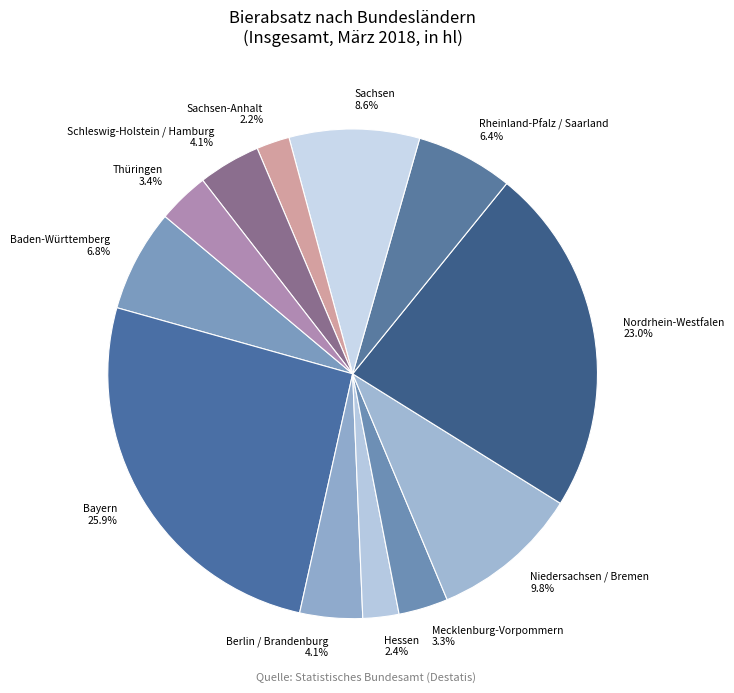

To the nearest percent, what is the average slice percentage?

8%